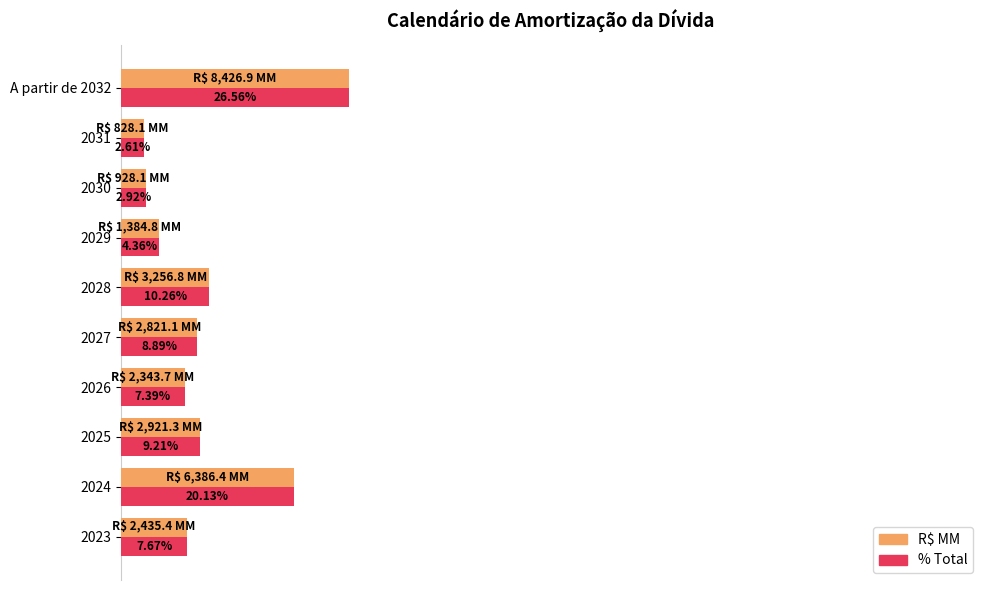

At which category is the sum across all series the highest?

A partir de 2032